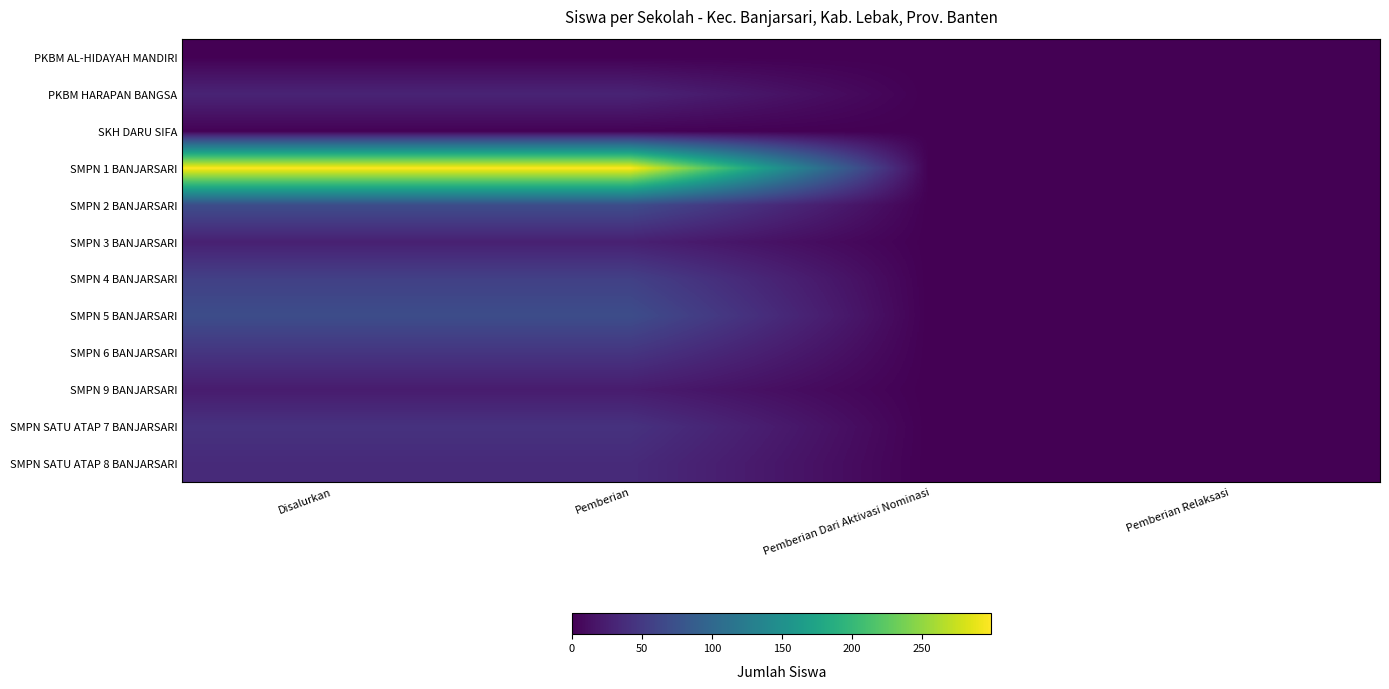

At how many categories does at least one series exceed 79?

2